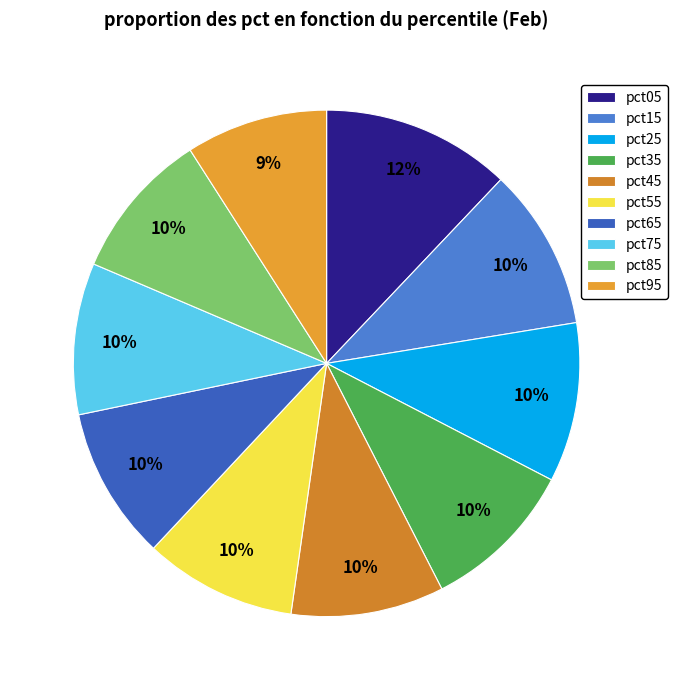

Count the number of slices in the pie.

10